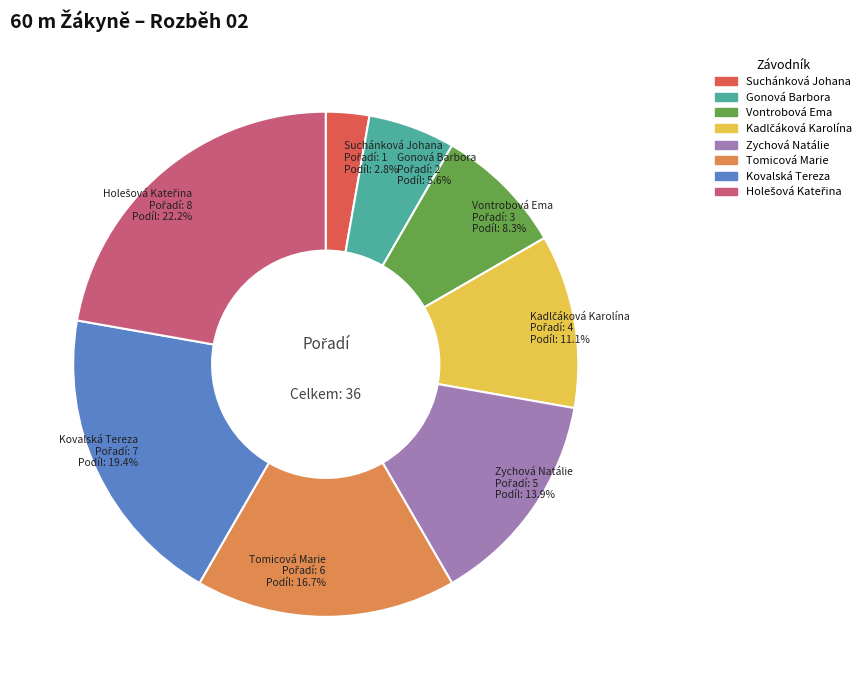

Count the number of slices in the pie.

8